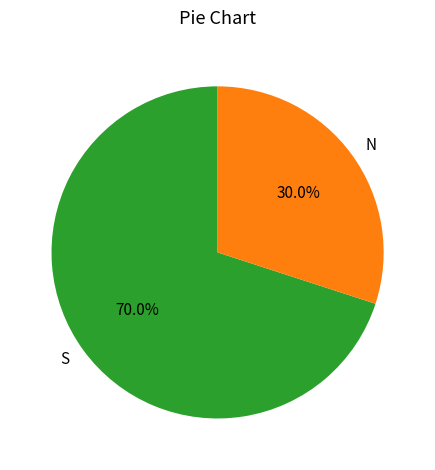

Rank the categories by value from highest to lowest.

S, N